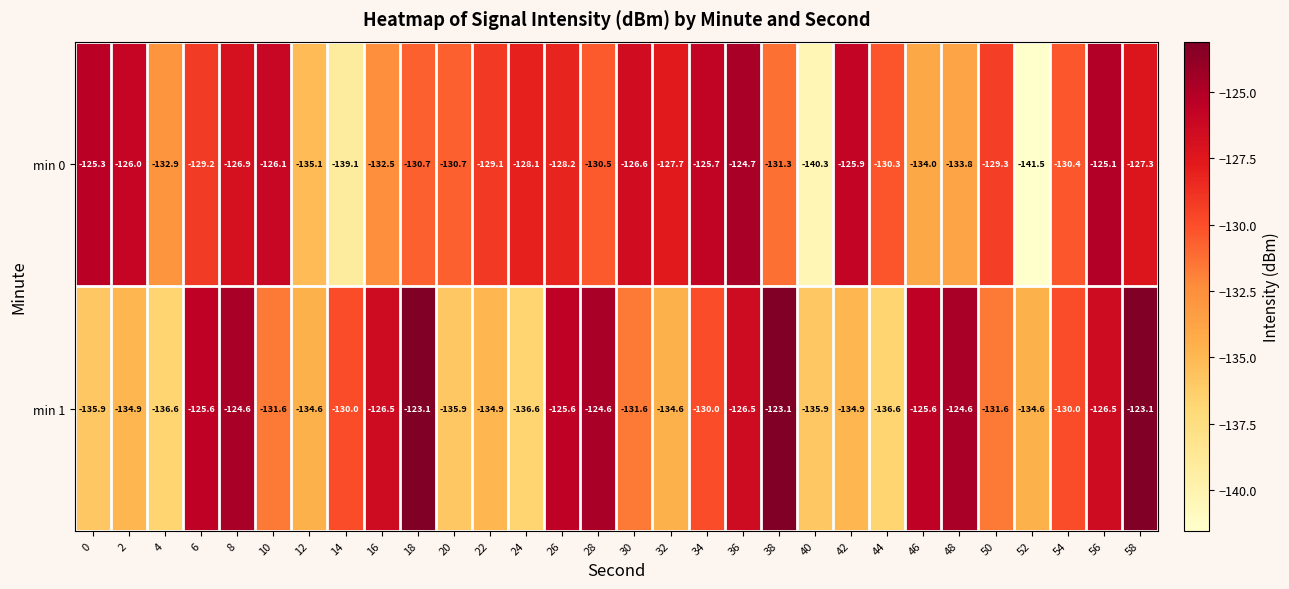

What is the maximum value shown in the chart?

-123.1